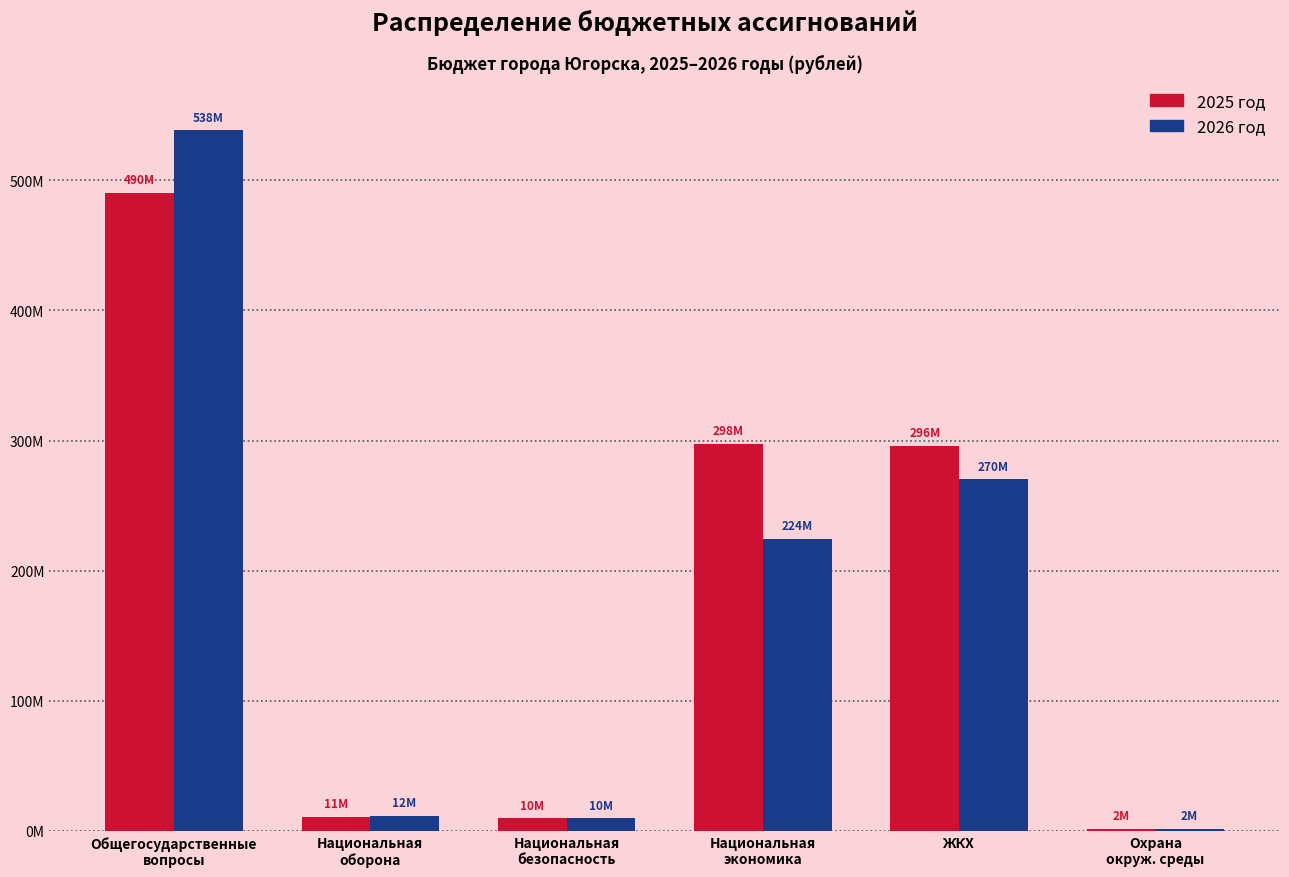

Read the 2026 год value at Национальная
безопасность.

9640657.1